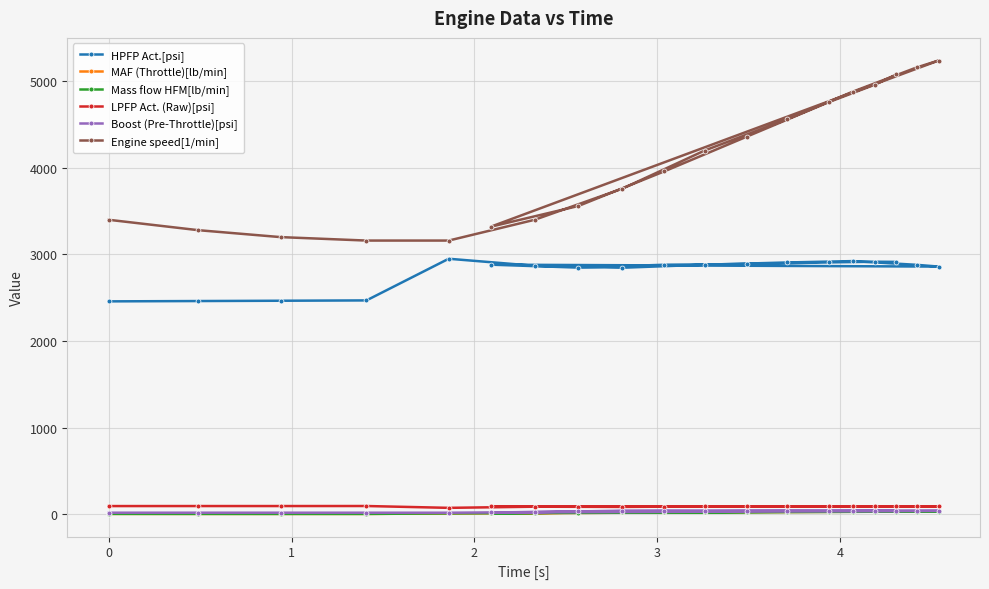

How many lines are shown in the chart?

6